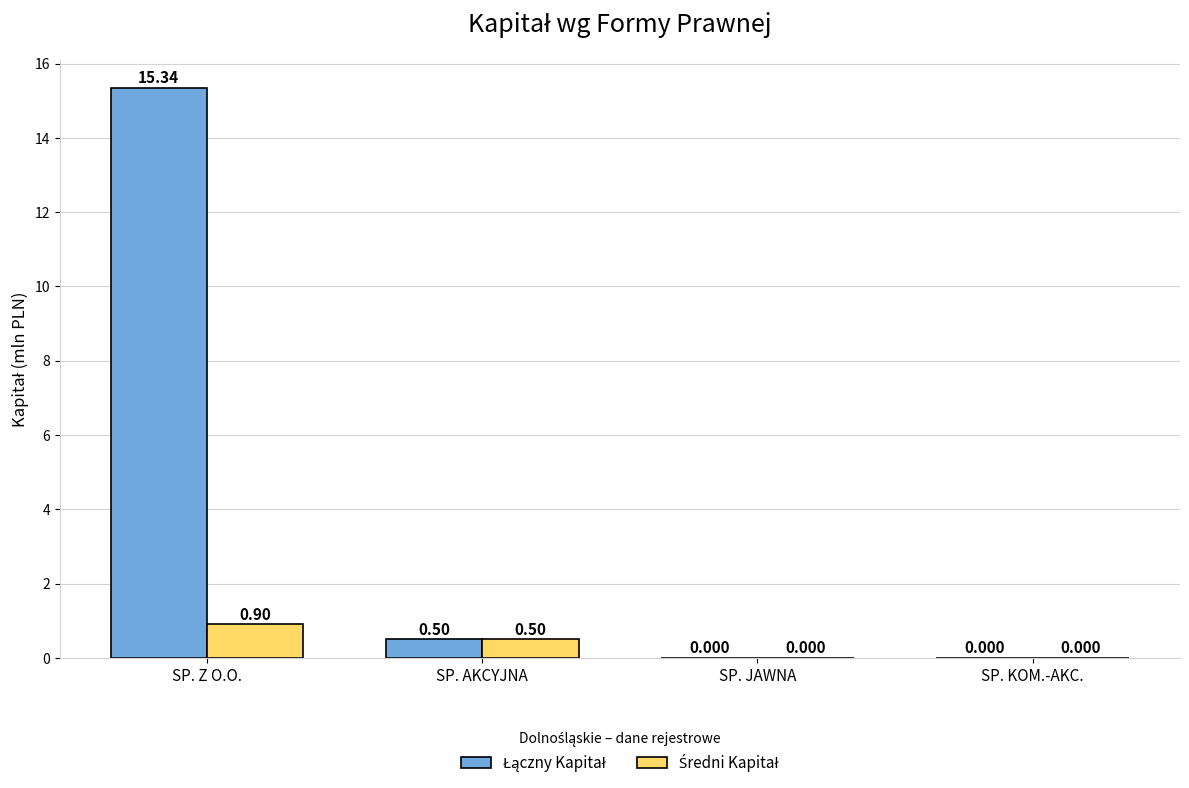

Which label corresponds to the largest value in the chart?

SP. Z O.O.